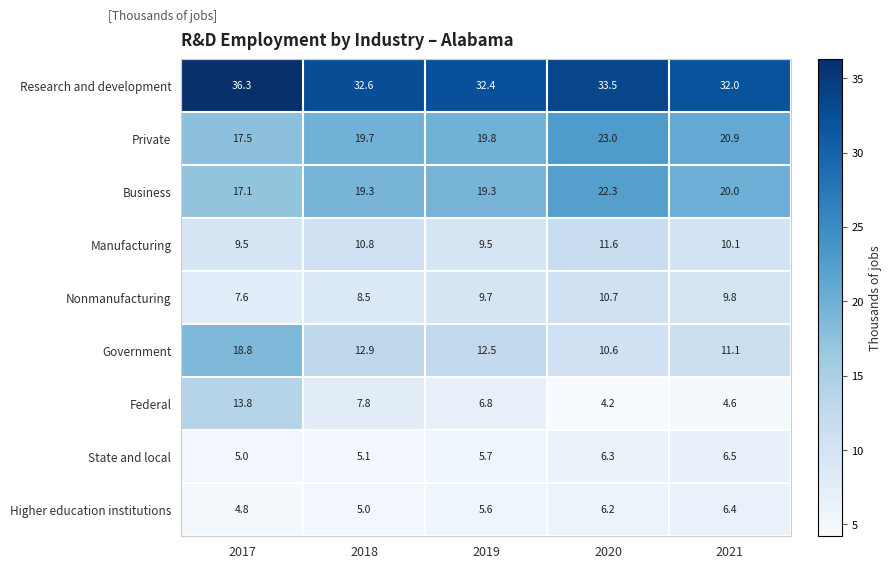

Which label corresponds to the largest value in the chart?

2017